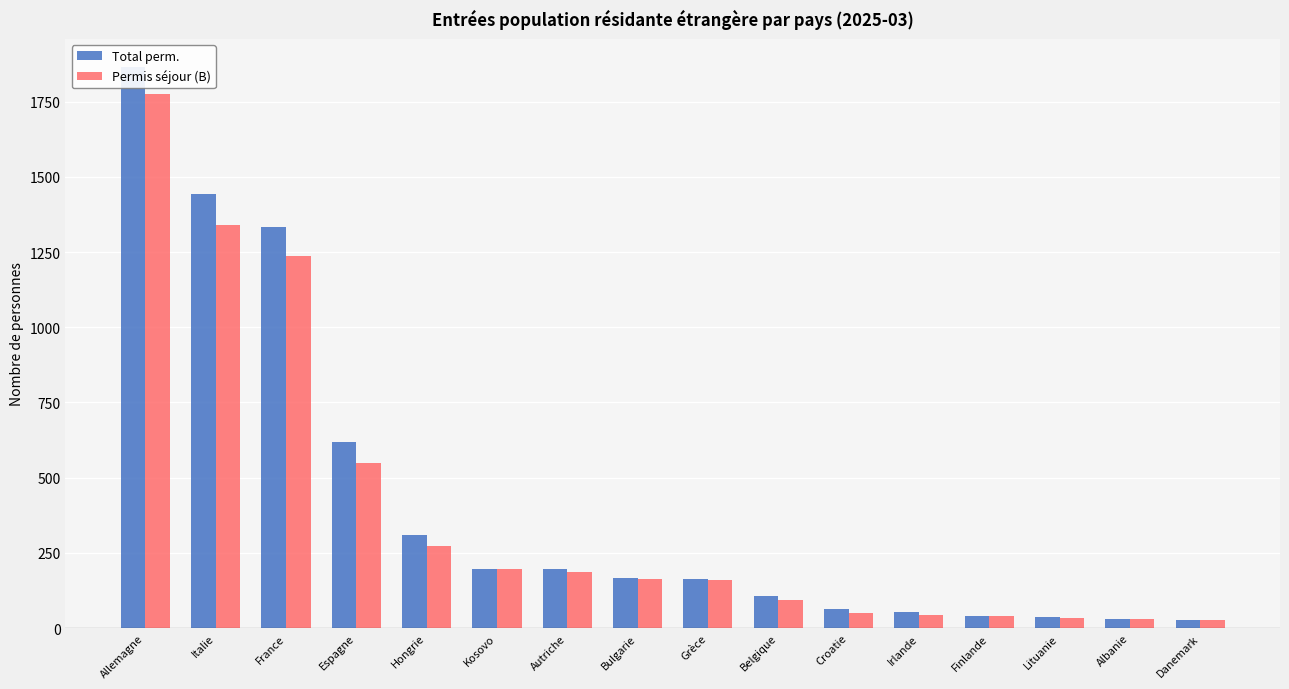

Rank the categories by Total perm. value from highest to lowest.

Allemagne, Italie, France, Espagne, Hongrie, Kosovo, Autriche, Bulgarie, Grèce, Belgique, Croatie, Irlande, Finlande, Lituanie, Albanie, Danemark